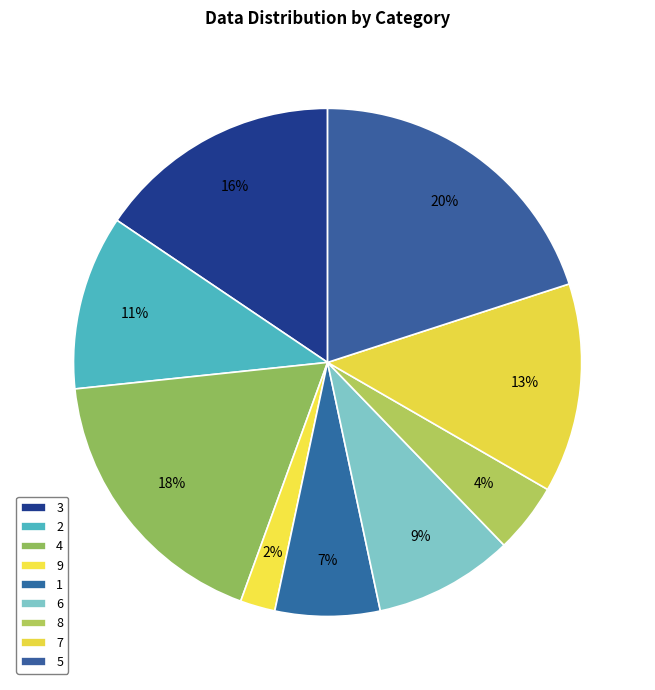

To the nearest percent, what is the difference between the 9 and 7 slice percentages?

11%